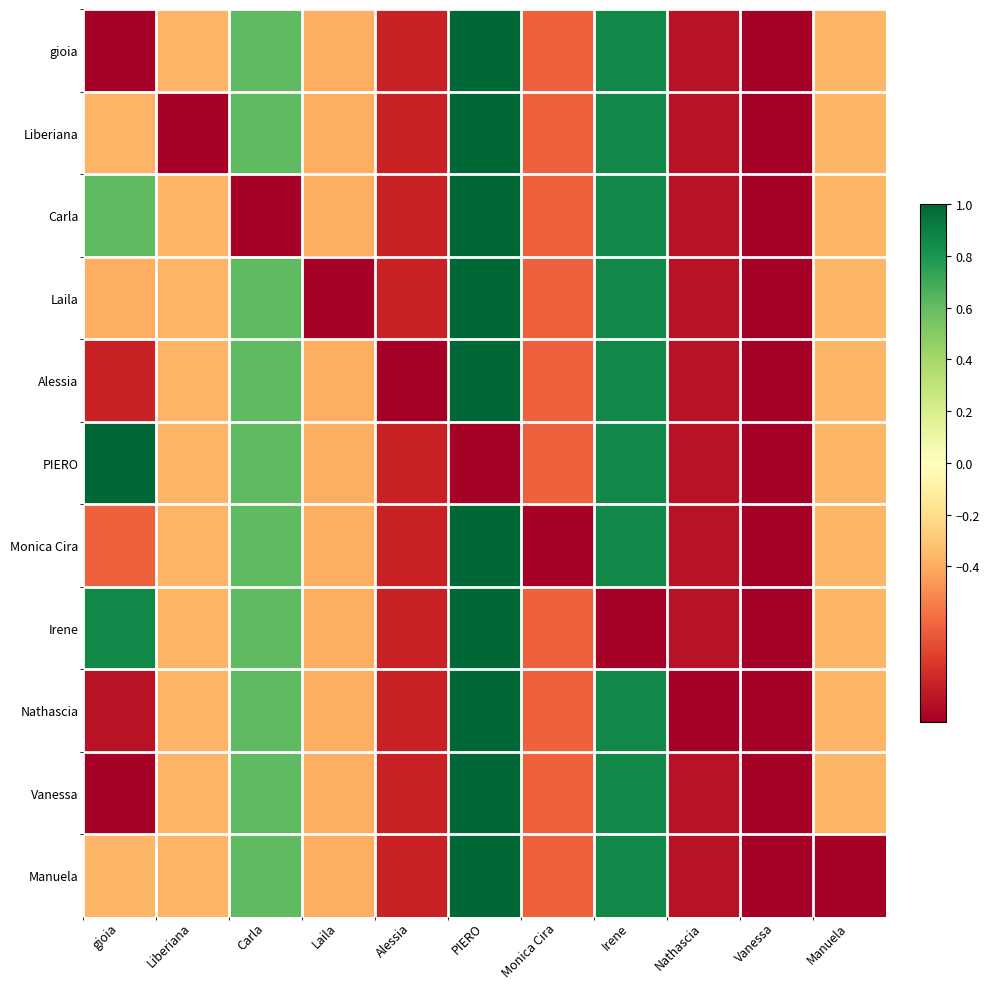

Which series has the largest range (max minus min)?

gioia